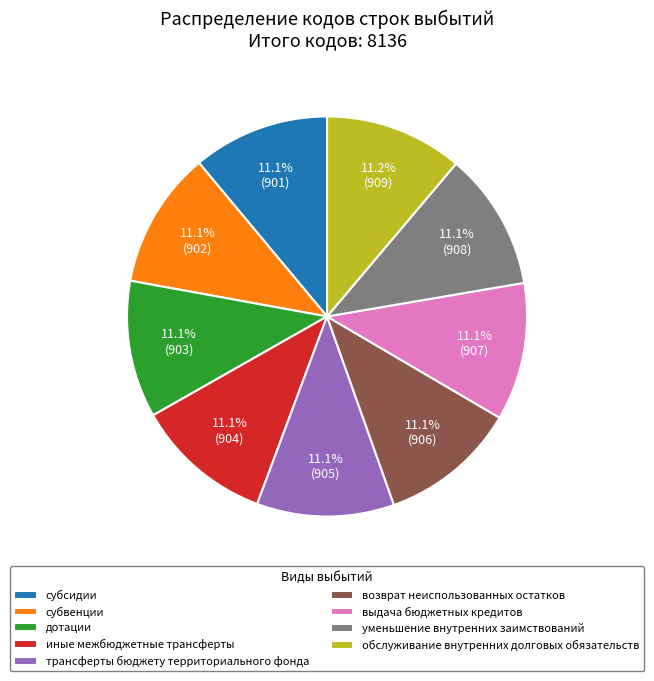

To the nearest percent, what percentage of the pie is субвенции?

11%